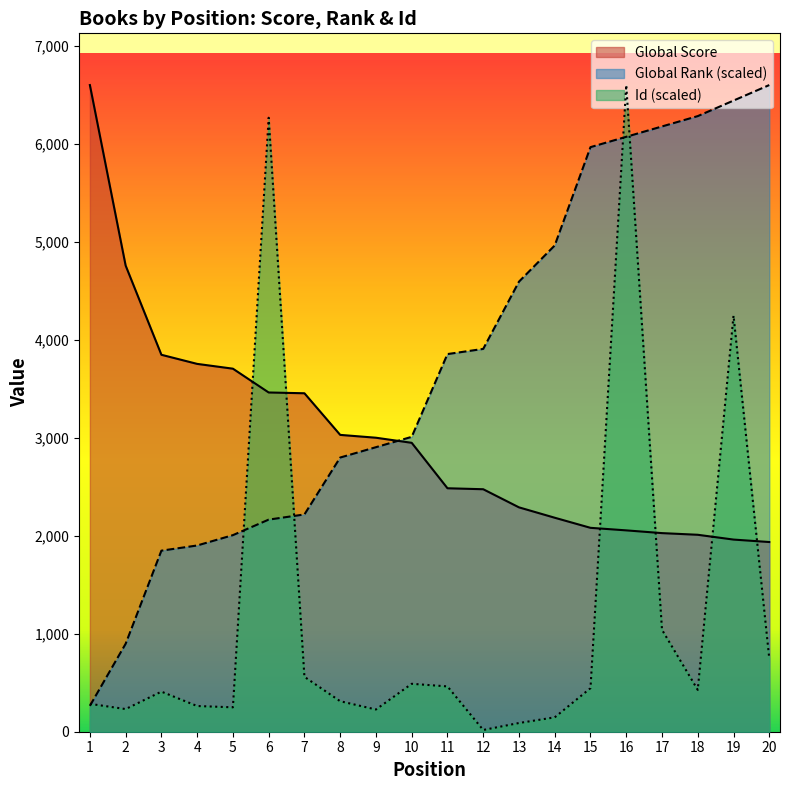

What is the difference between the highest and lowest values at 19?

4482.5